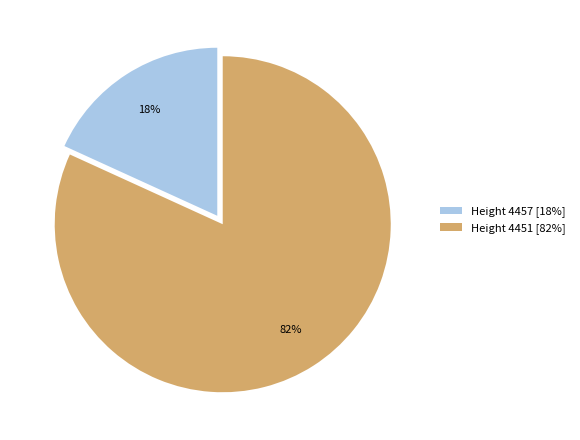

True or false: Height 4457 accounts for 18% of the total.

True